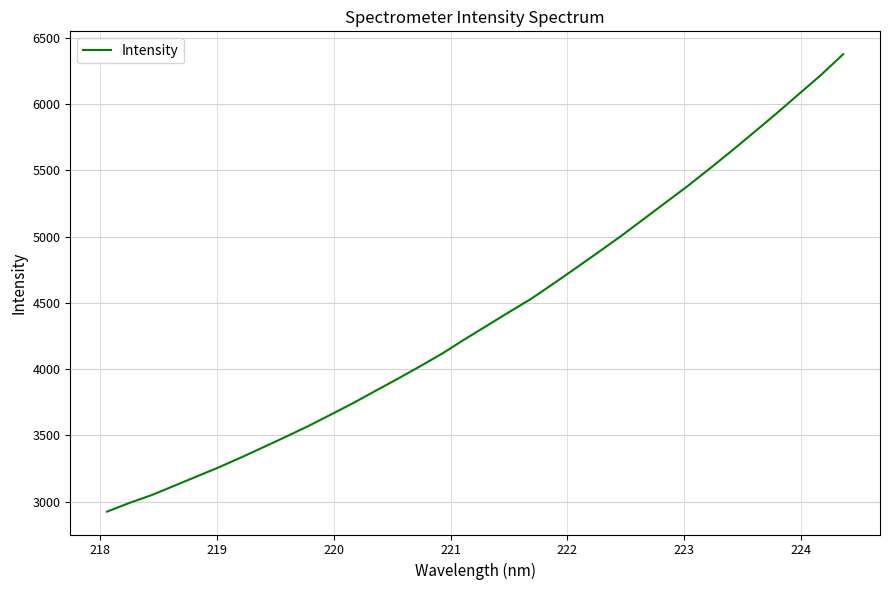

What is the difference between the maximum and minimum values?

3452.7